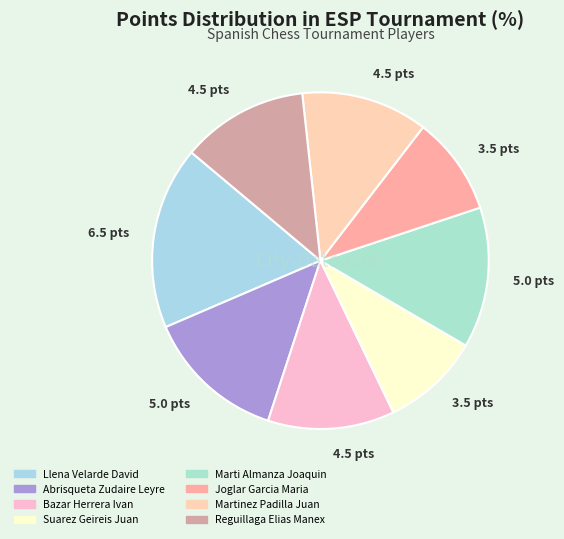

How many slices are in this pie chart?

8